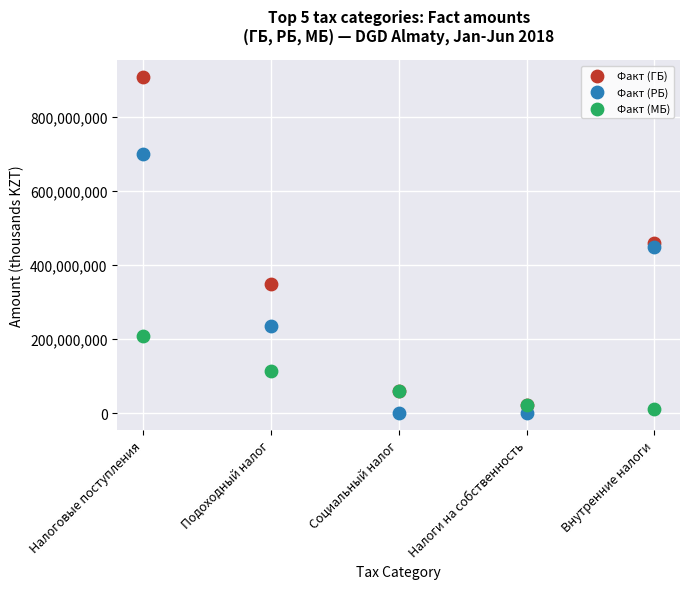

Which series contains the highest Y value?

Факт (ГБ)